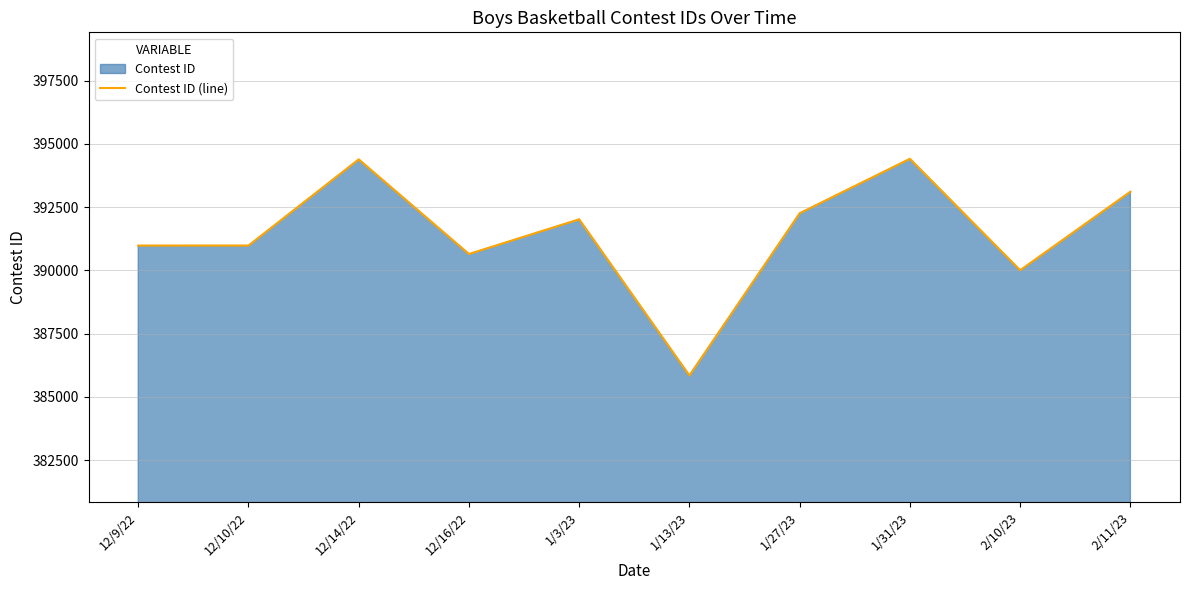

Rank the categories by value from highest to lowest.

1/31/23, 12/14/22, 2/11/23, 1/27/23, 1/3/23, 12/10/22, 12/9/22, 12/16/22, 2/10/23, 1/13/23